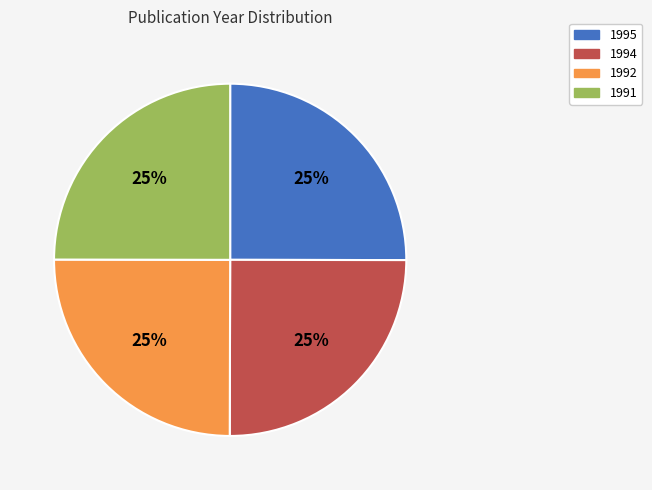

Approximately how many times larger is the value at 1991 compared to 1992?

1.0